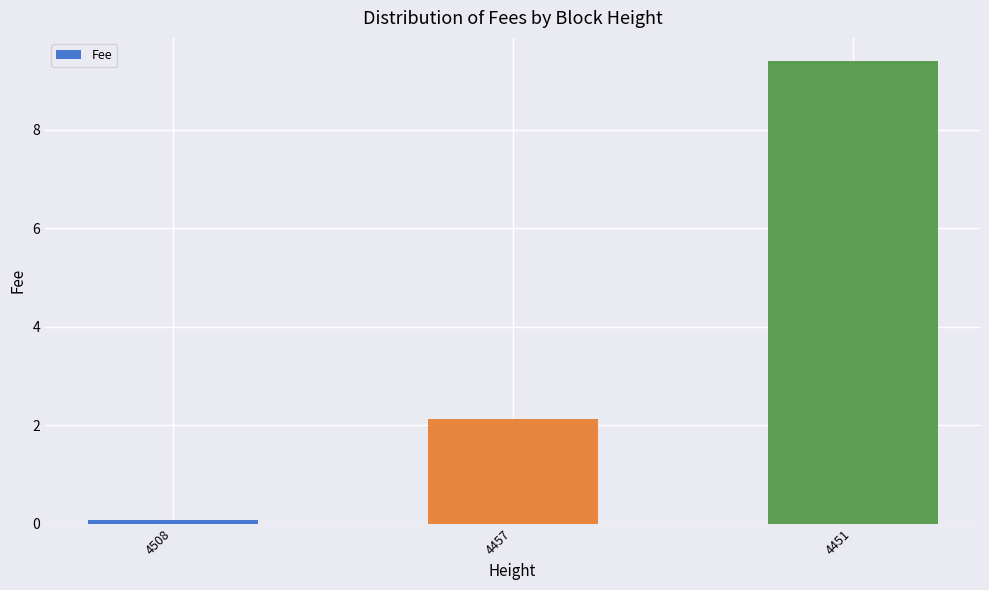

What is the change in value from 4508 to 4457?

+2.1